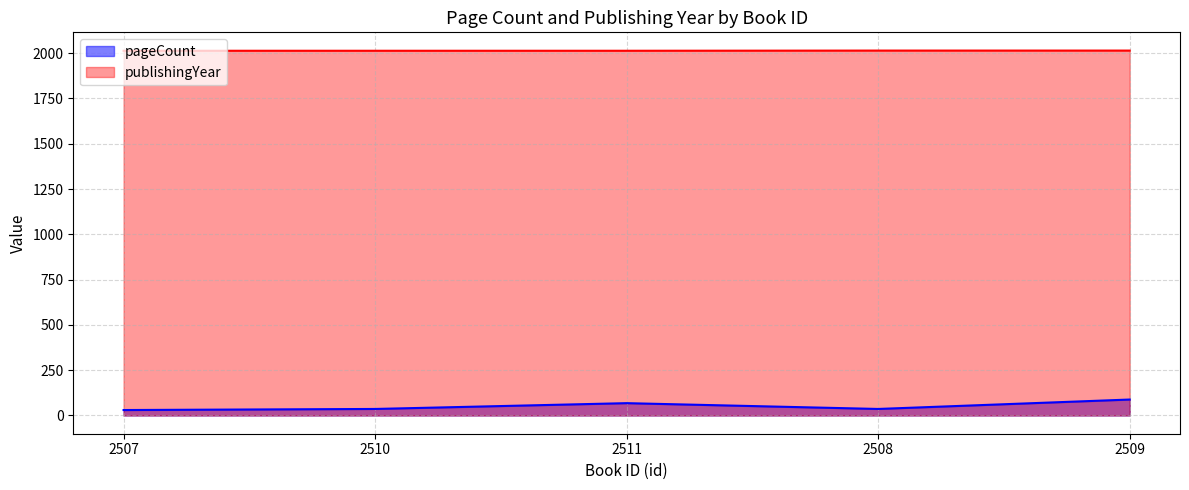

Rank the series by their average value, from lowest to highest.

pageCount, publishingYear